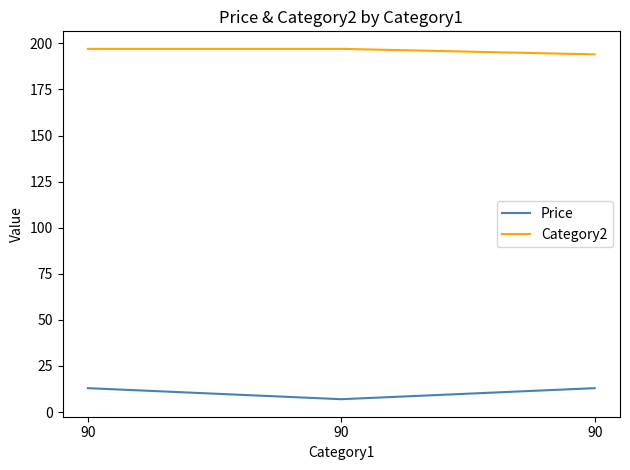

Count the number of data series in this chart.

2